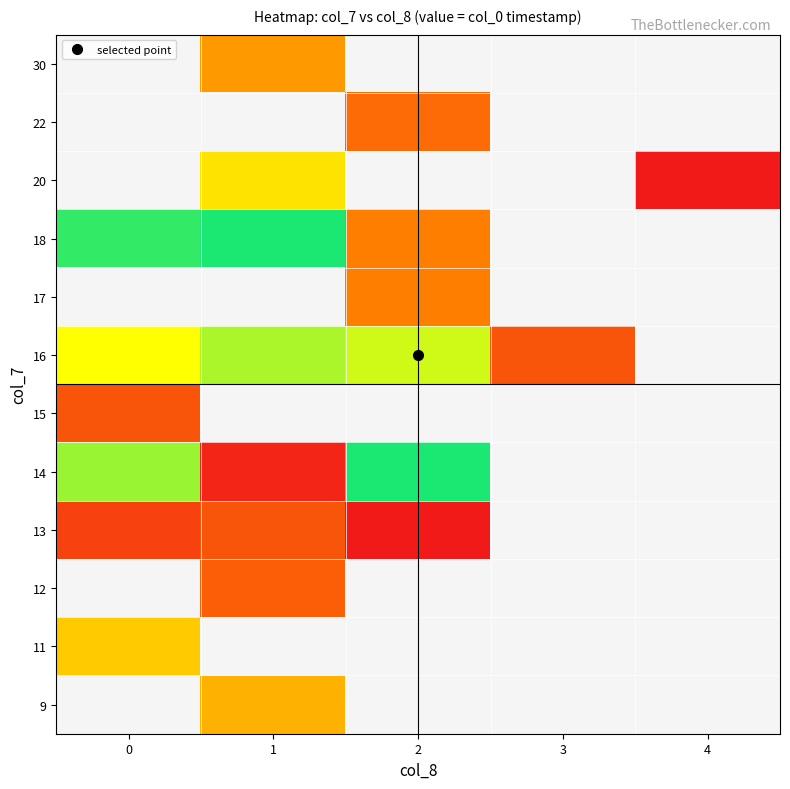

Rank the series by their maximum value, from lowest to highest.

14, 9, 18, 11, 12, 16, 13, 15, 17, 20, 22, 30